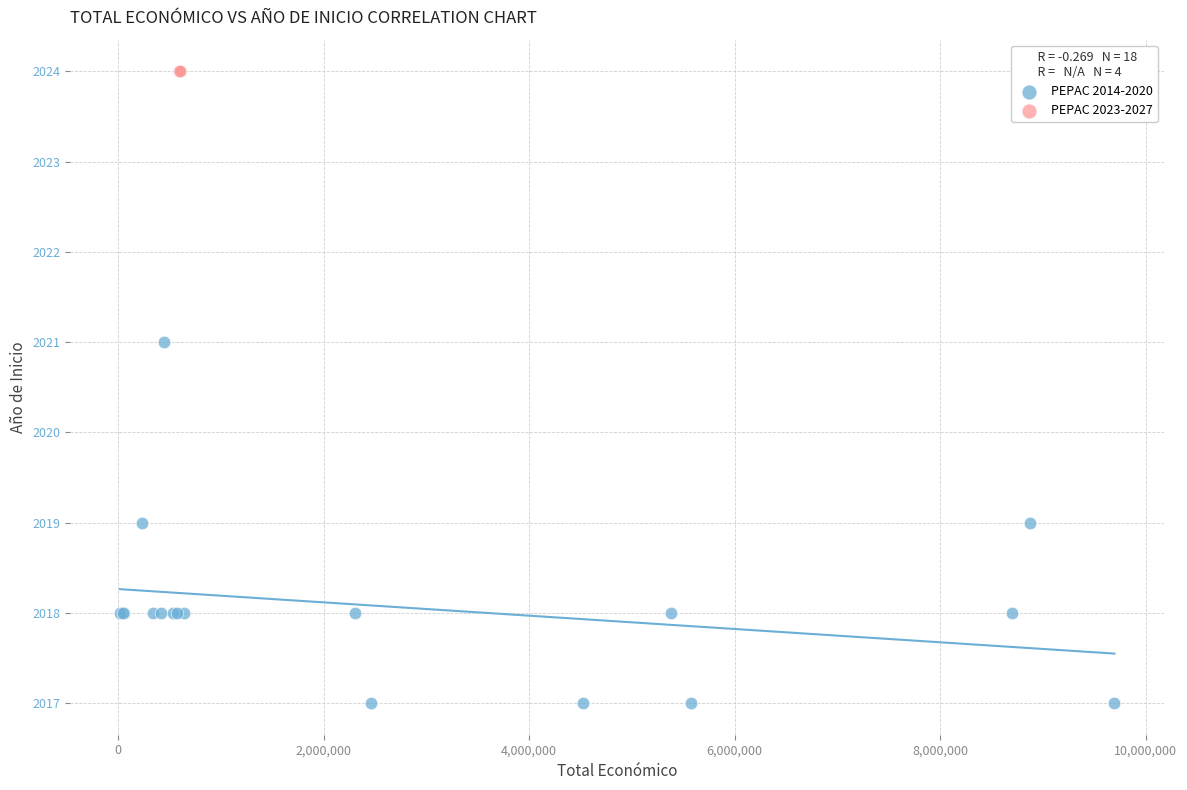

Which series reaches the maximum Y coordinate?

PEPAC 2023-2027